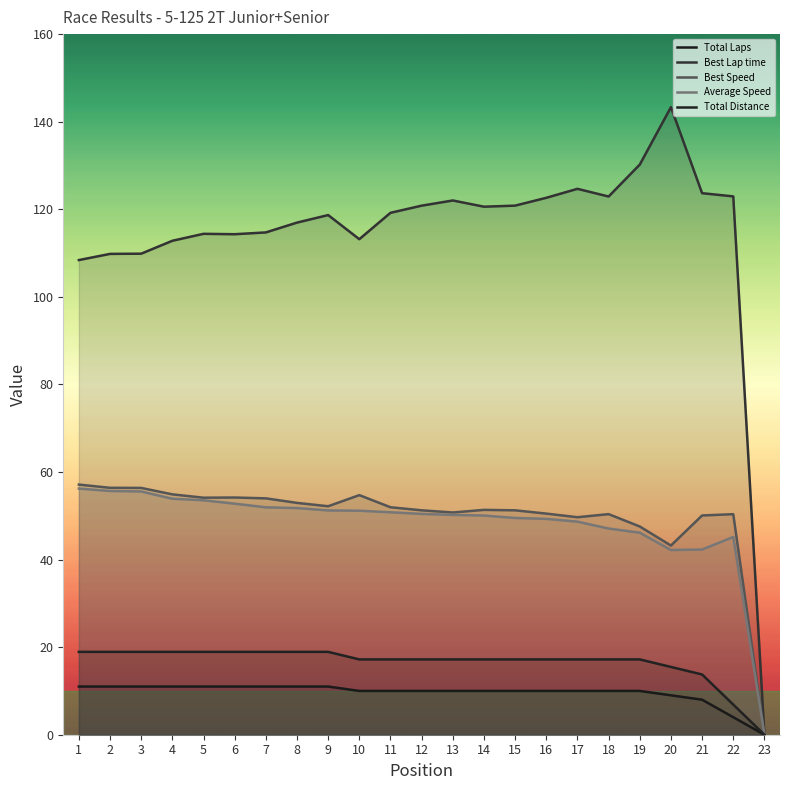

At which category does the chart reach its minimum across all series?

23